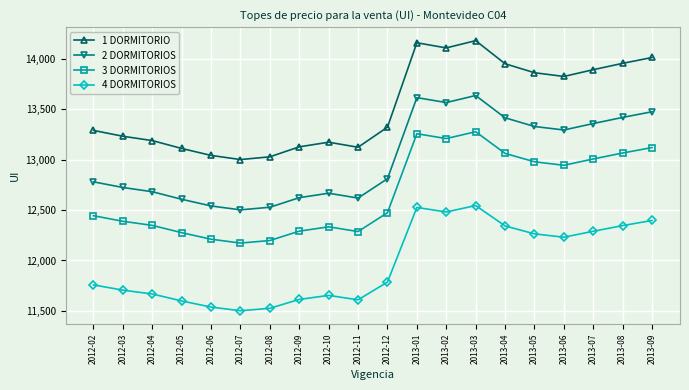

What is the label of the 9th point from the right?

2013-01